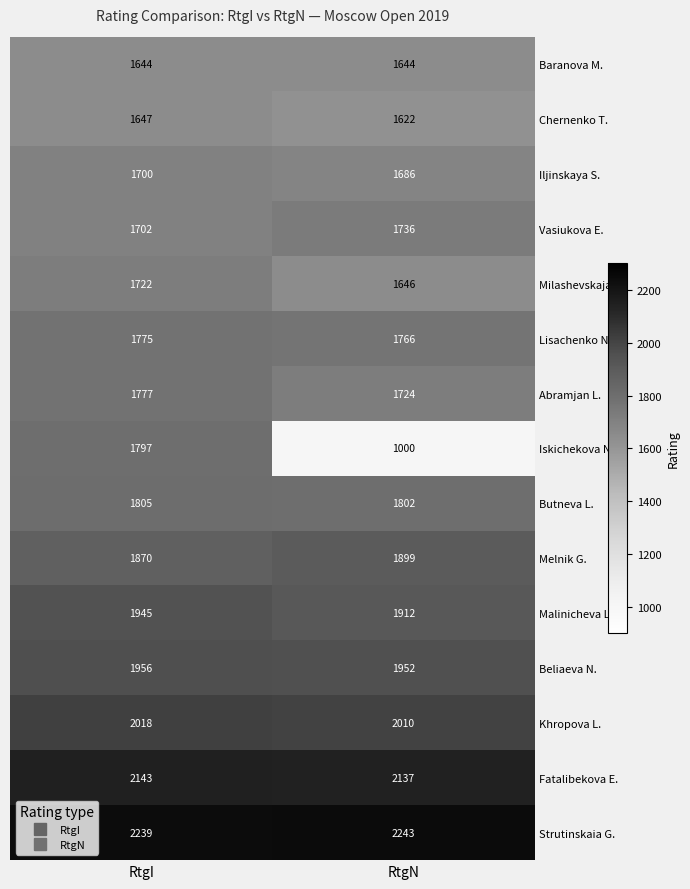

Reading left to right, list all the values displayed in this chart.

Baranova M.: RtgI=1644	RtgN=1644
Chernenko T.: RtgI=1647	RtgN=1622
Iljinskaya S.: RtgI=1700	RtgN=1686
Vasiukova E.: RtgI=1702	RtgN=1736
Milashevskaja V.: RtgI=1722	RtgN=1646
Lisachenko N.: RtgI=1775	RtgN=1766
Abramjan L.: RtgI=1777	RtgN=1724
Iskichekova N.: RtgI=1797	RtgN=1000
Butneva L.: RtgI=1805	RtgN=1802
Melnik G.: RtgI=1870	RtgN=1899
Malinicheva L.: RtgI=1945	RtgN=1912
Beliaeva N.: RtgI=1956	RtgN=1952
Khropova L.: RtgI=2018	RtgN=2010
Fatalibekova E.: RtgI=2143	RtgN=2137
Strutinskaia G.: RtgI=2239	RtgN=2243